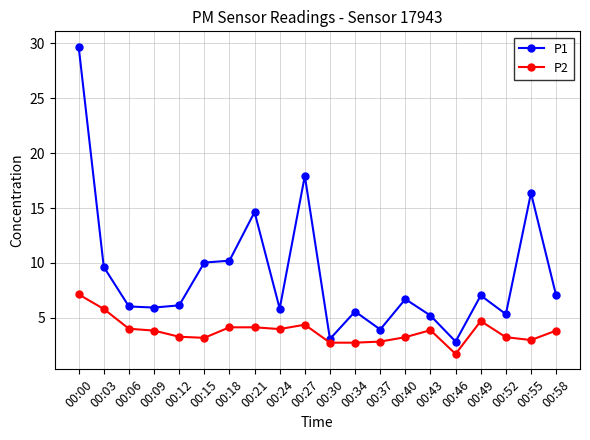

Between 00:00 and 00:24, which series saw the biggest shift?

P1